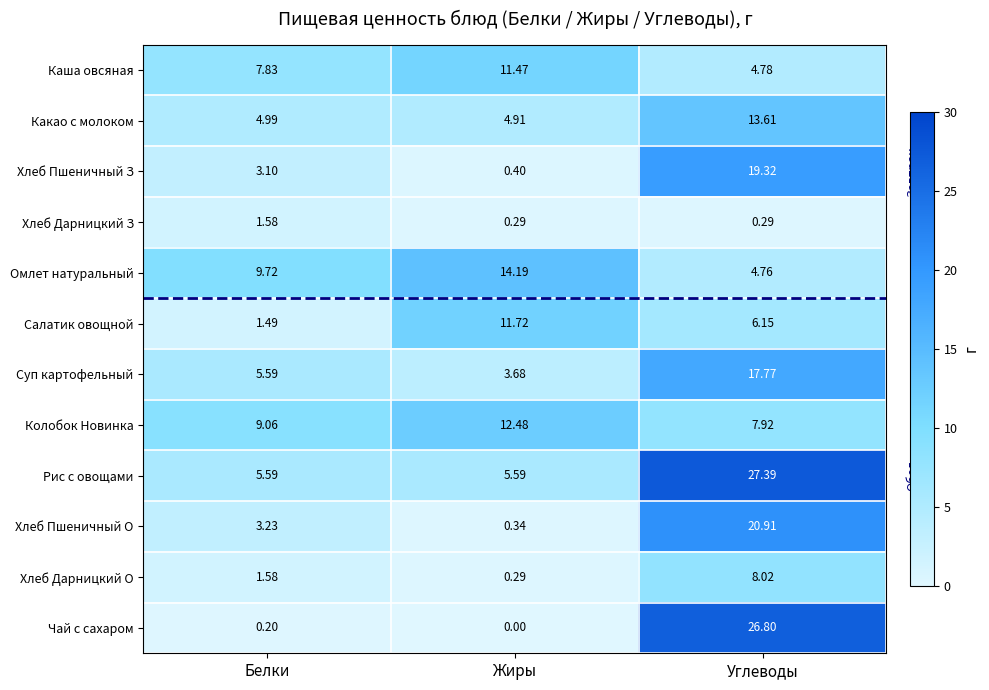

Is the value of Какао с молоком at Углеводы greater than the value of Хлеб Дарницкий О at Углеводы?

Yes